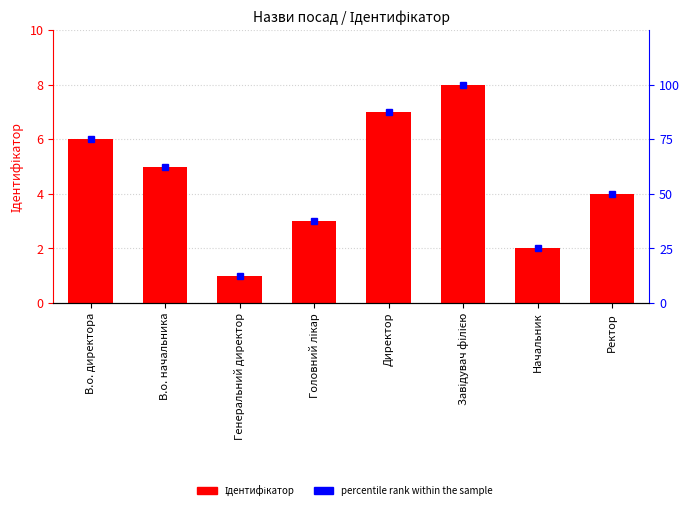

What is the sum of the Ідентифікатор values at Головний лікар and В.о. начальника?

8.0